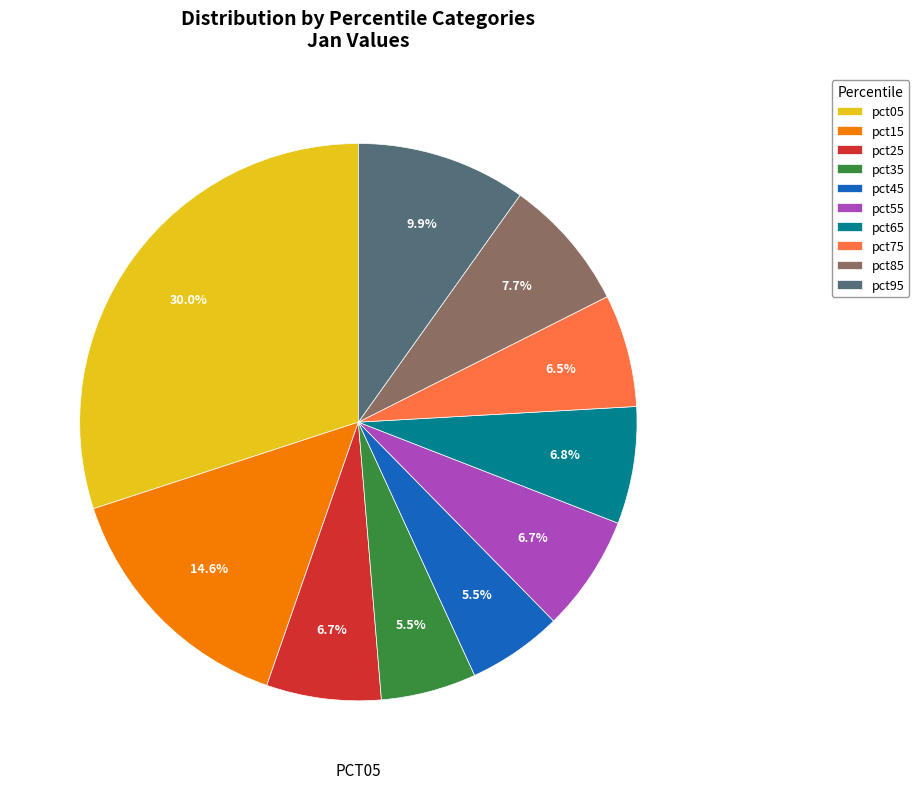

Which slice is the largest?

pct05